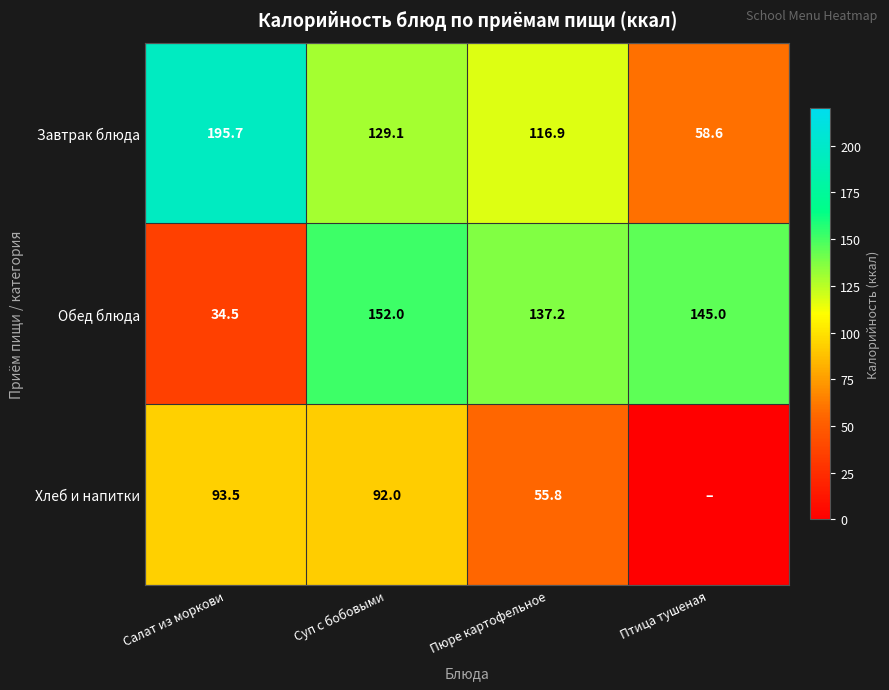

What value does the Обед блюда series have at Салат из моркови?

34.5